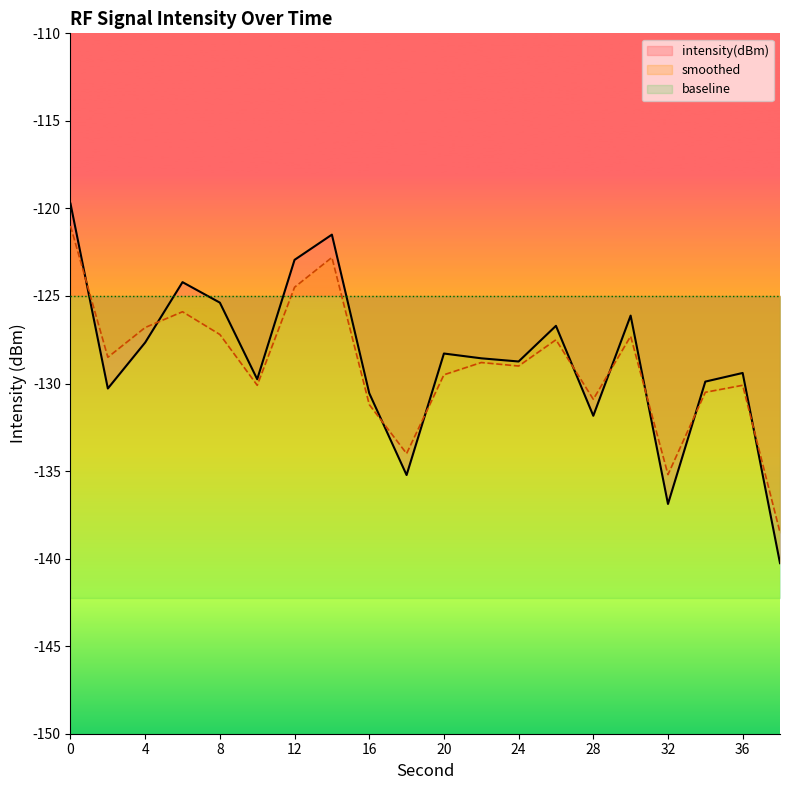

Reading left to right, transcribe all the data shown in this chart.

intensity(dBm): 0=-119.7	2=-130.3	4=-127.7	6=-124.2	8=-125.4	10=-129.8	12=-122.9	14=-121.5	16=-130.6	18=-135.2	20=-128.3	22=-128.6	24=-128.7	26=-126.7	28=-131.8	30=-126.1	32=-136.9	34=-129.9	36=-129.4	38=-140.3
smoothed: 0=-121.0	2=-128.5	4=-126.8	6=-125.9	8=-127.2	10=-130.1	12=-124.5	14=-122.8	16=-131.2	18=-134.0	20=-129.5	22=-128.8	24=-129.0	26=-127.5	28=-130.9	30=-127.3	32=-135.2	34=-130.5	36=-130.1	38=-138.5